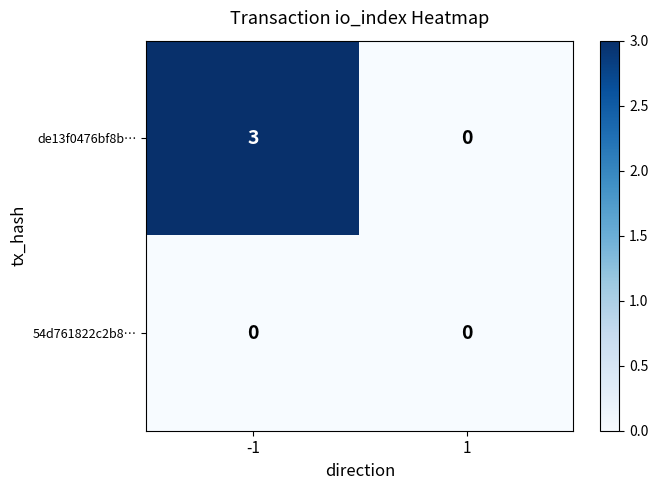

Between -1 and 1, which series saw the biggest shift?

de13f0476bf8b…